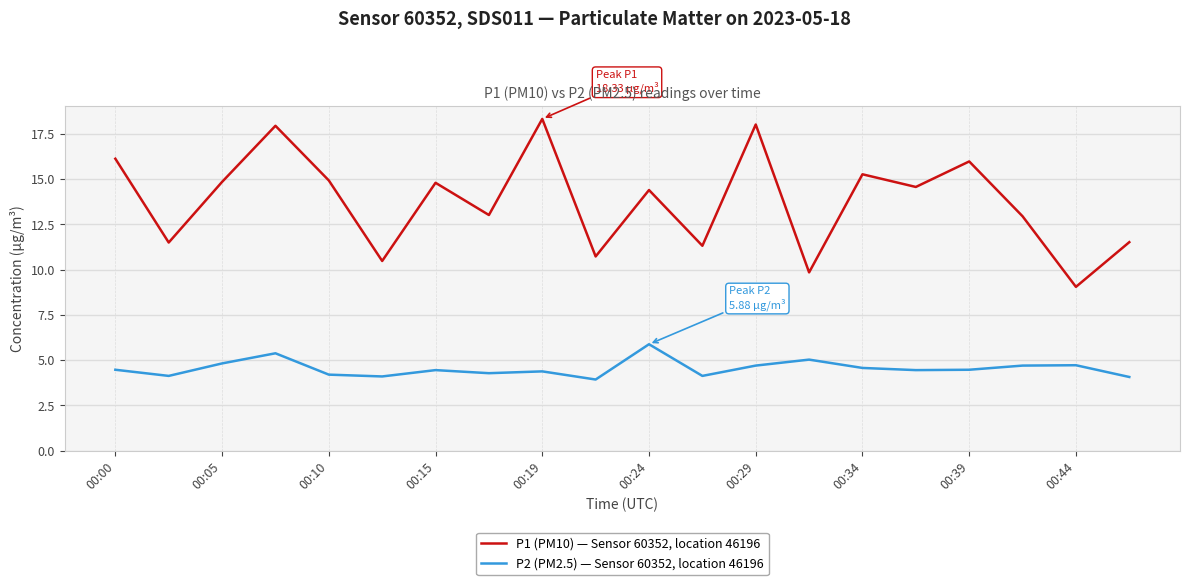

True or false: P1 (PM10) — Sensor 60352, location 46196 has more than 0 points higher than both neighbors.

True